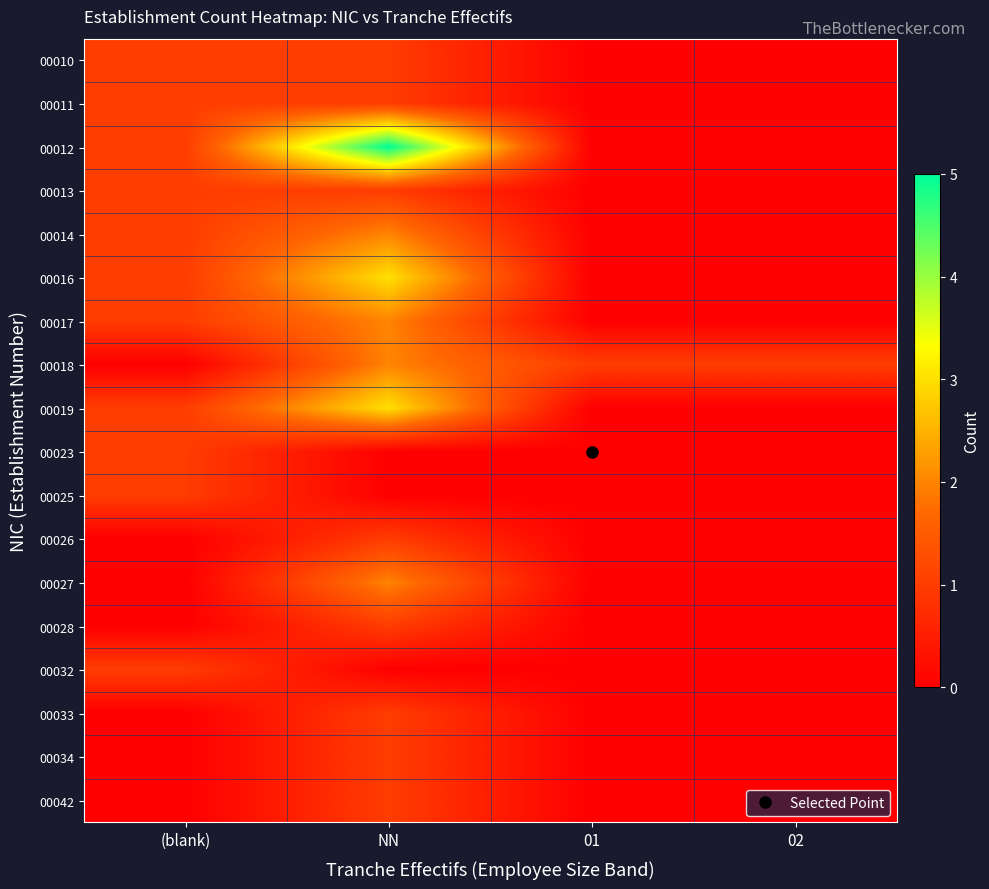

Which has a higher value, NN or 01?

NN